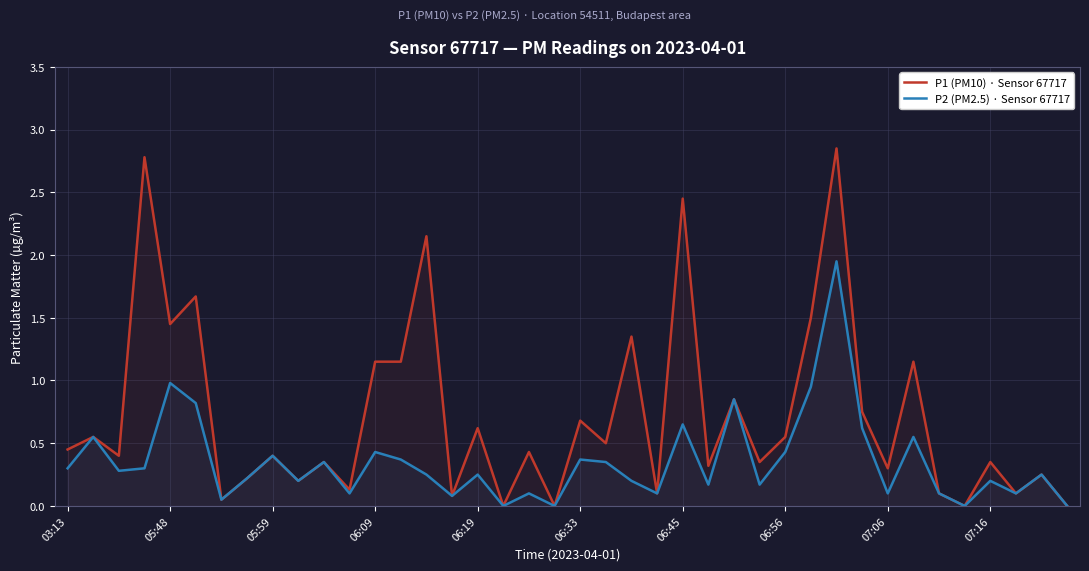

The P2 (PM2.5) · Sensor 67717 series shows 0.2 at 07:16. True or false?

True